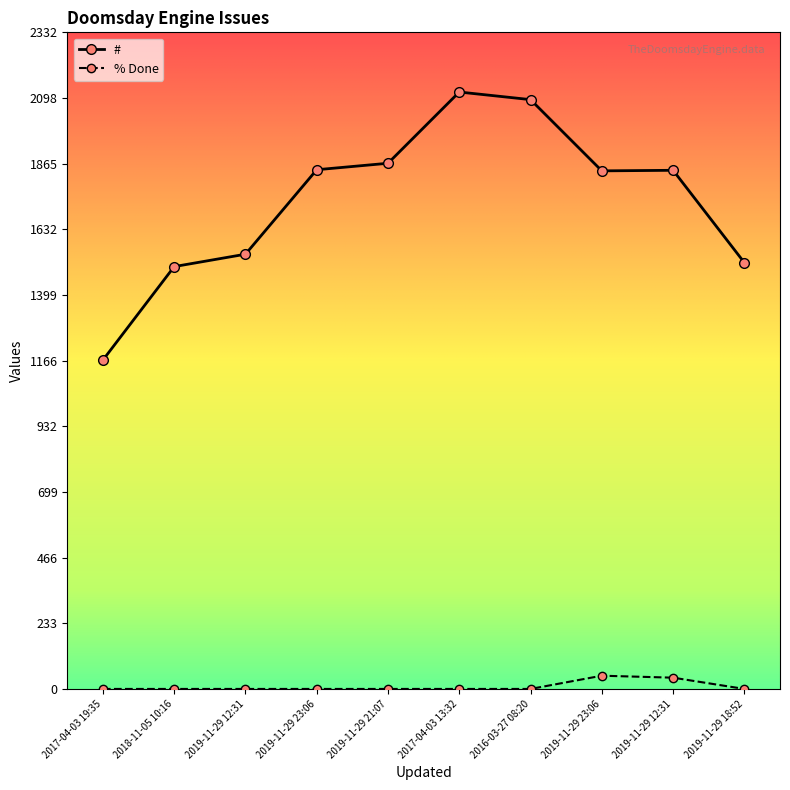

True or false: # and % Done intersect in this chart.

False